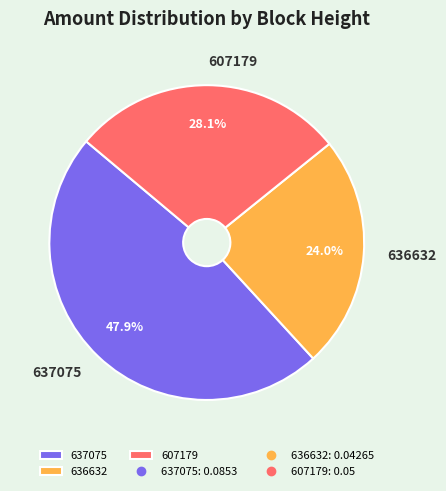

Rank the categories by value from highest to lowest.

637075, 607179, 636632